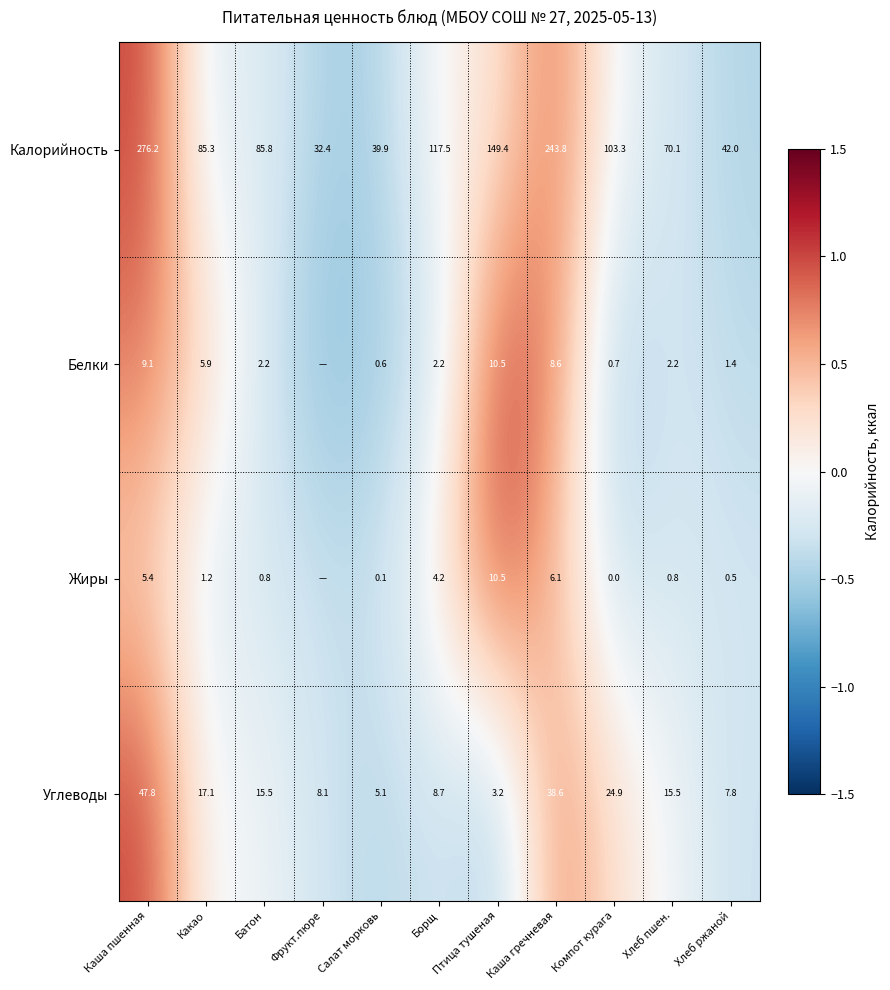

At Борщ, list the series in order from smallest to largest.

Белки, Жиры, Углеводы, Калорийность